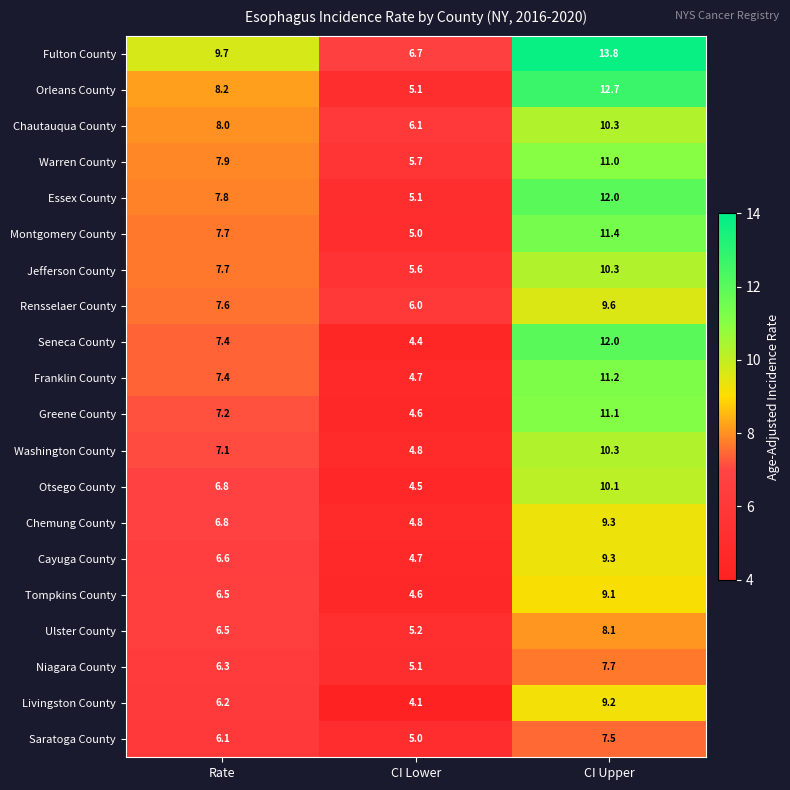

The value of Seneca County at Rate is 7.4. True or false?

True